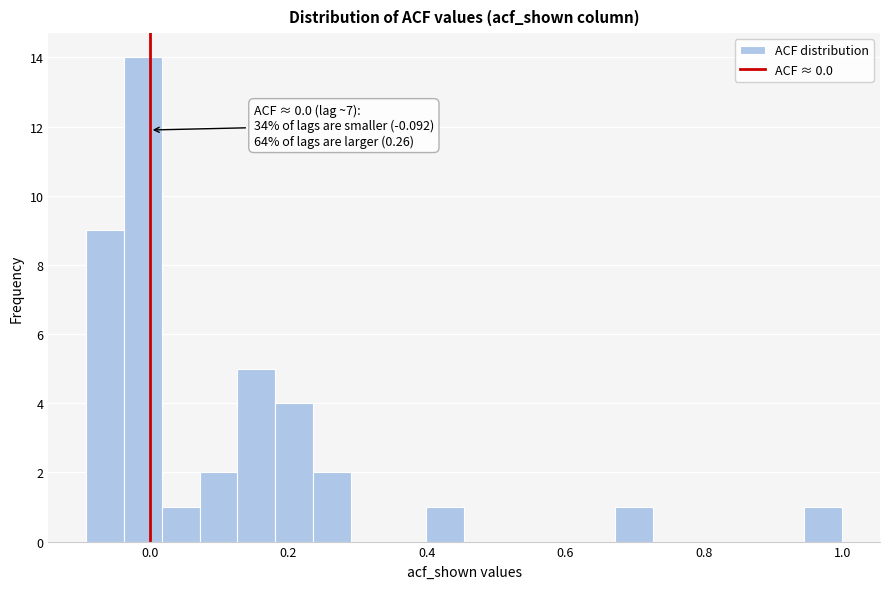

Read against the x-axis, roughly where is the centre of the tallest bar?

-0.02